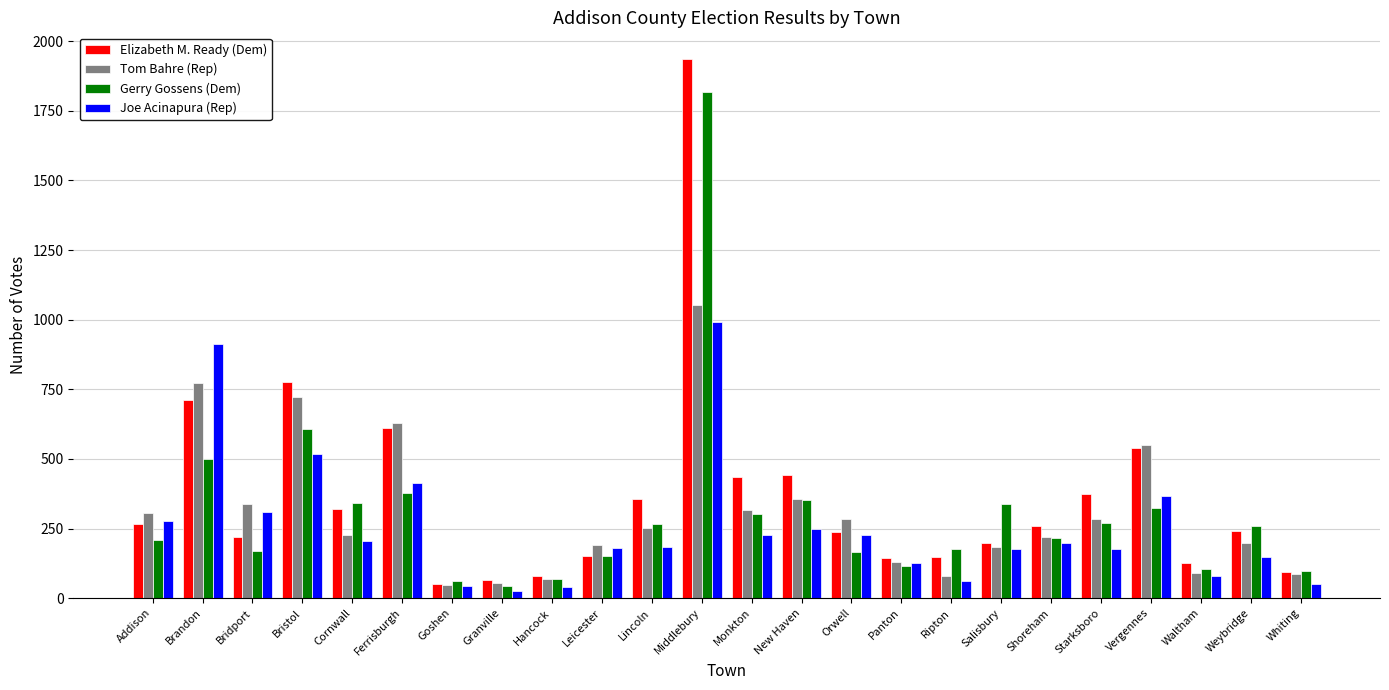

Which series has the widest spread of values?

Elizabeth M. Ready (Dem)